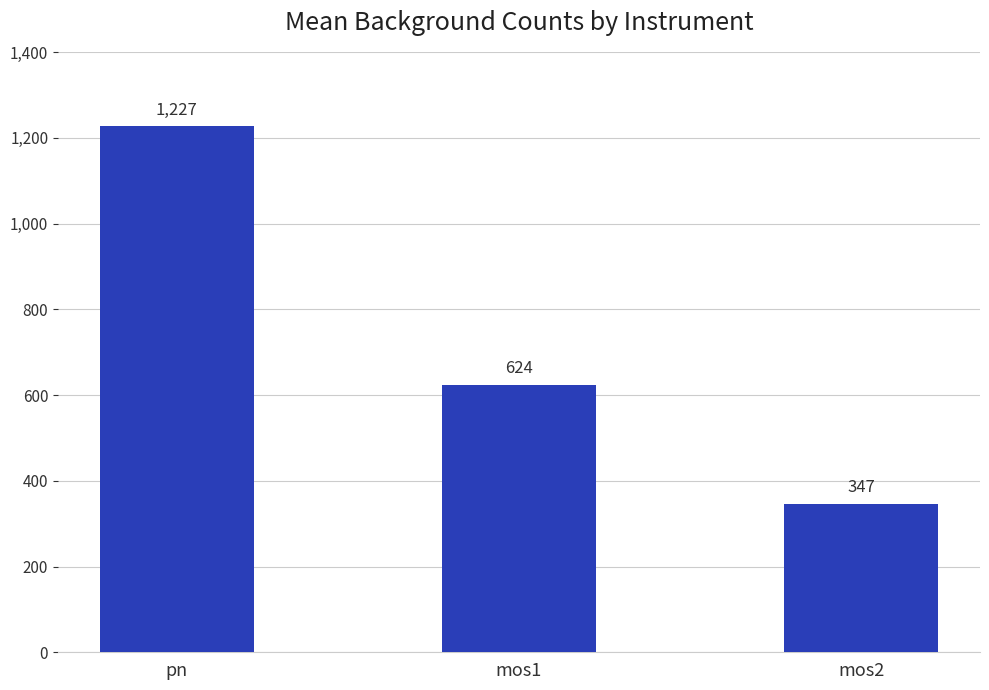

Where is the data nearest to the value 786?

mos1